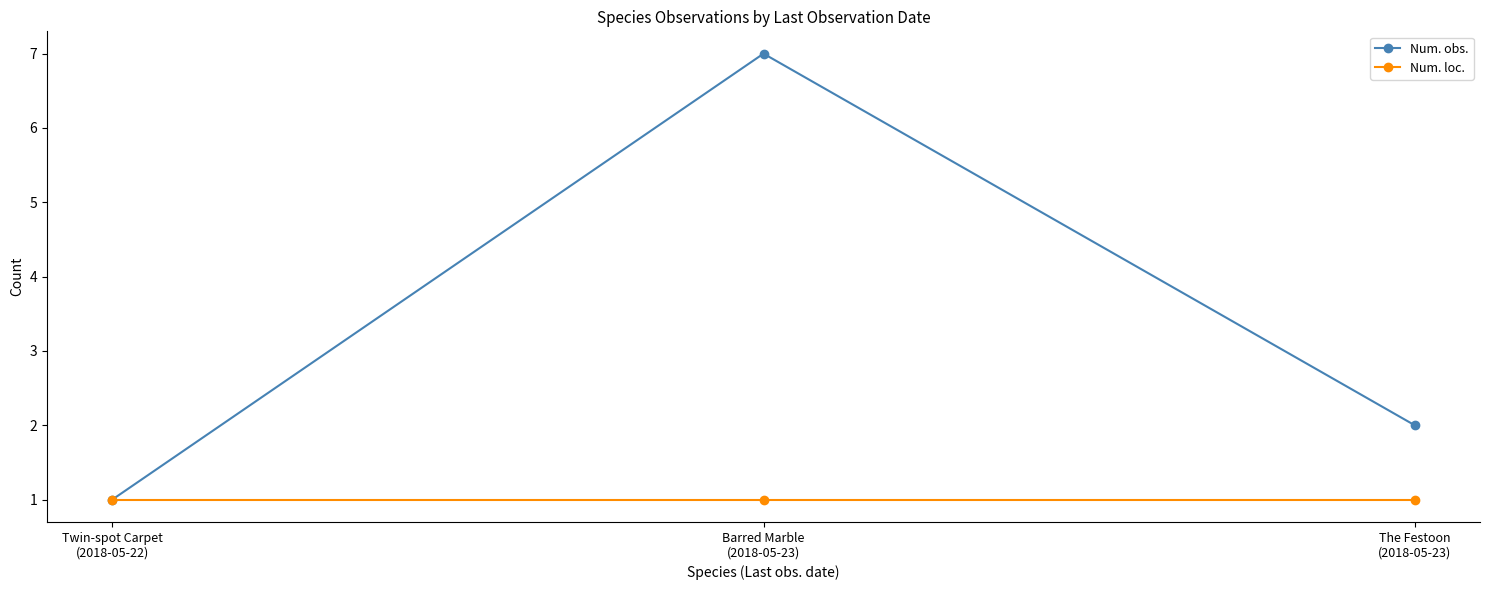

What is the total value across all series at The Festoon
(2018-05-23)?

3